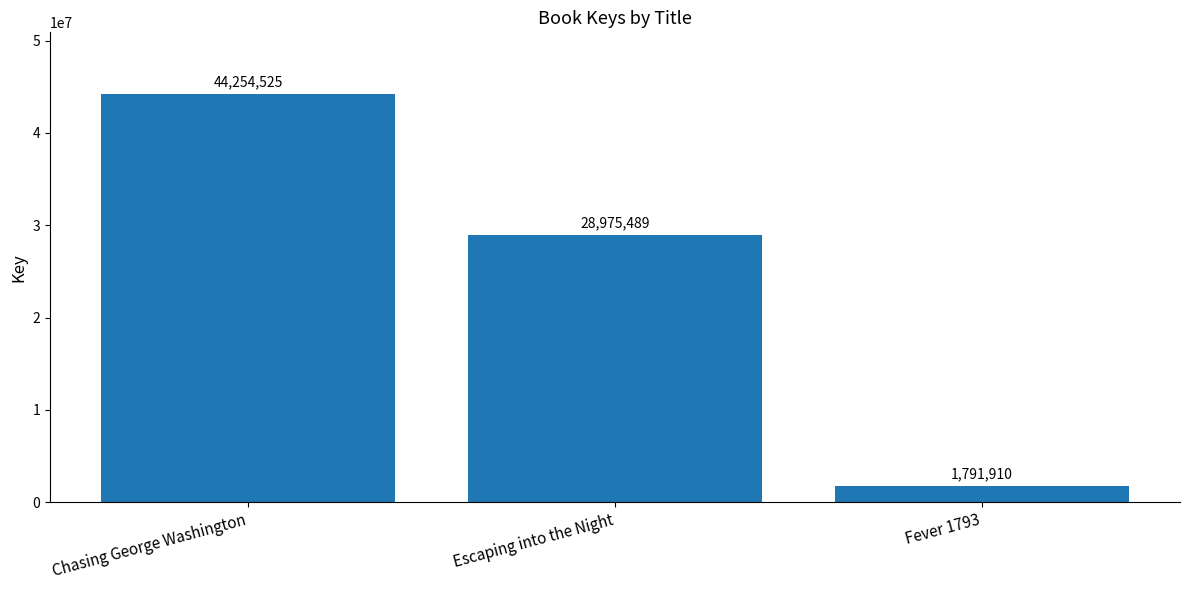

The value at Fever 1793 is 1791910. True or false?

True